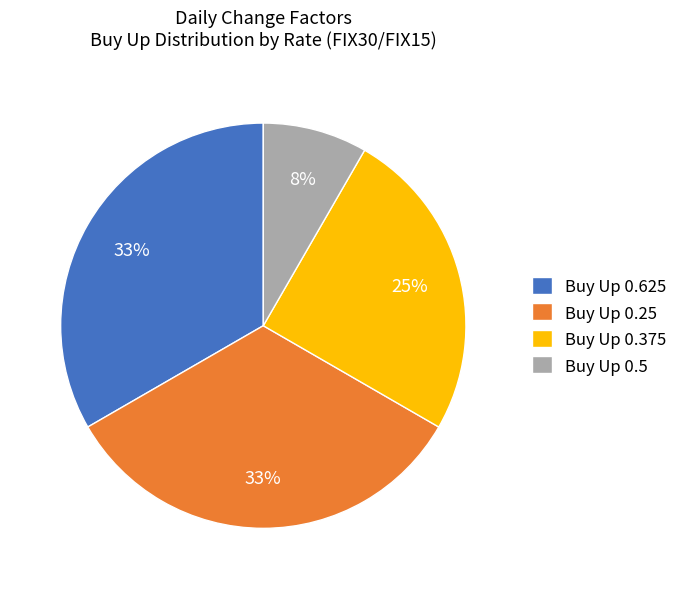

Which has a higher value, Buy Up 0.625 or Buy Up 0.5?

Buy Up 0.625